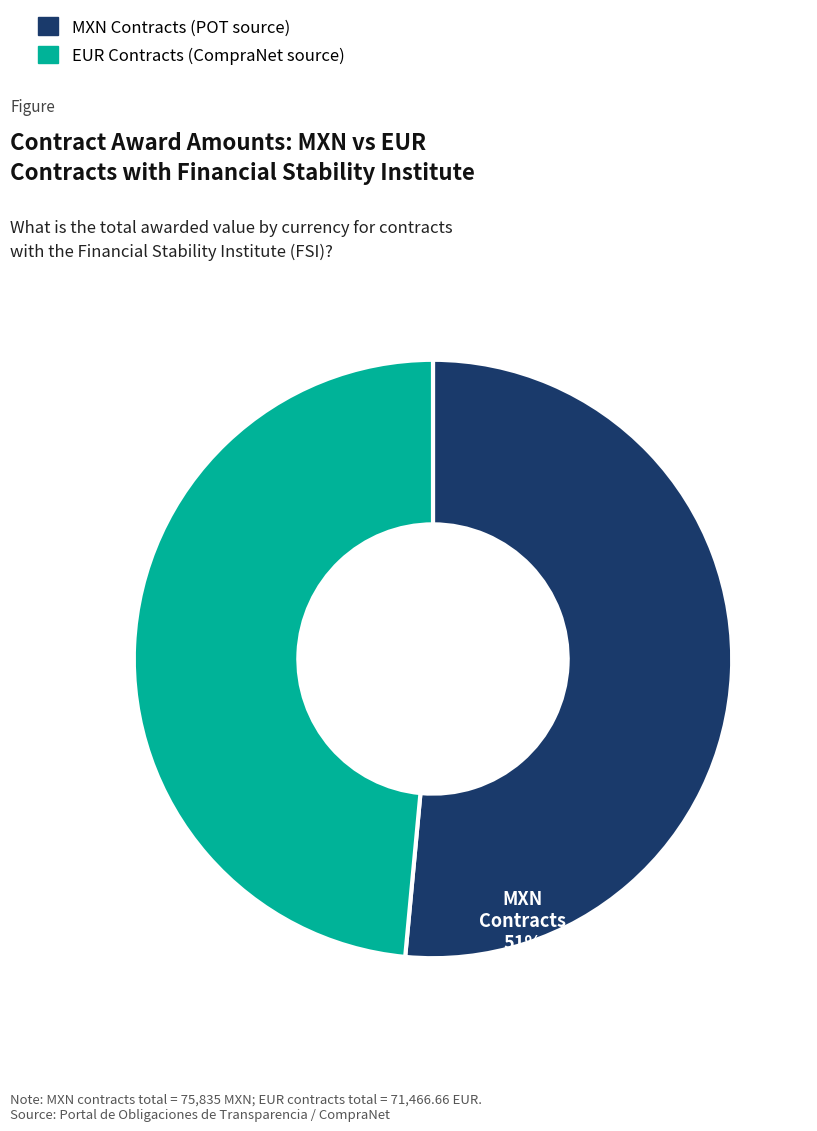

Is there any slice that represents more than half of the pie?

Yes